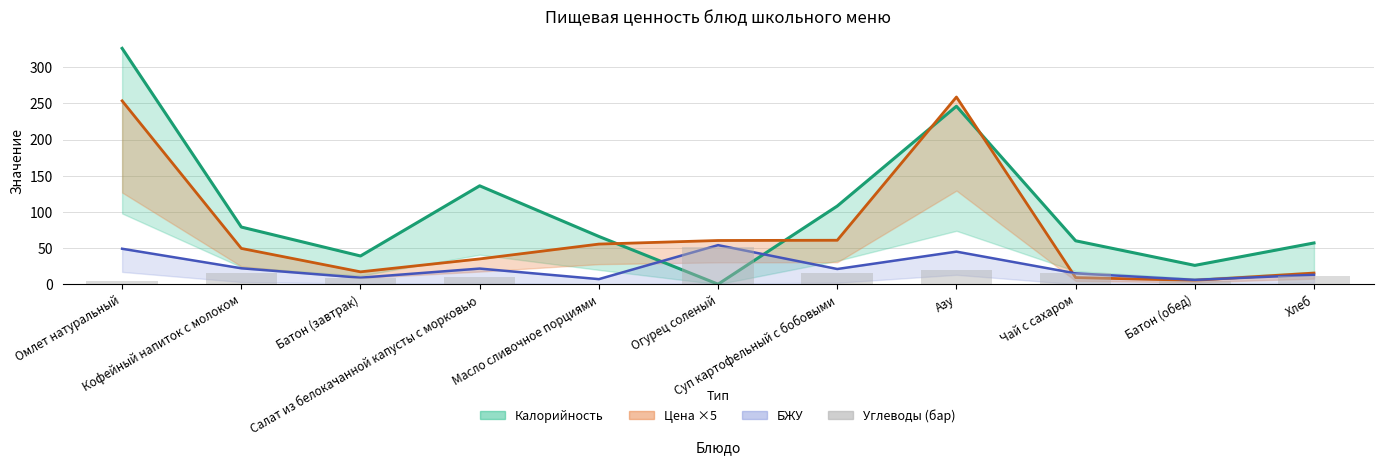

What is the approximate value of Калорийность (среднее) at Масло сливочное порциями?

66.0